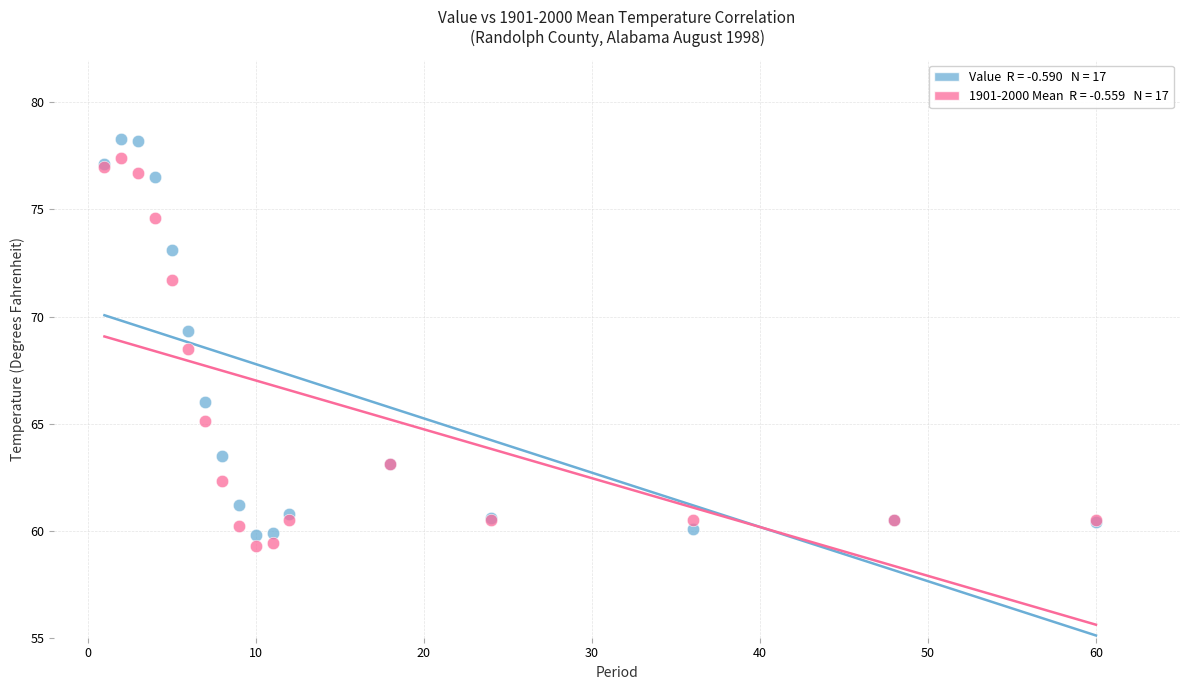

Across all series, what Y value is closest to 68?

68.5